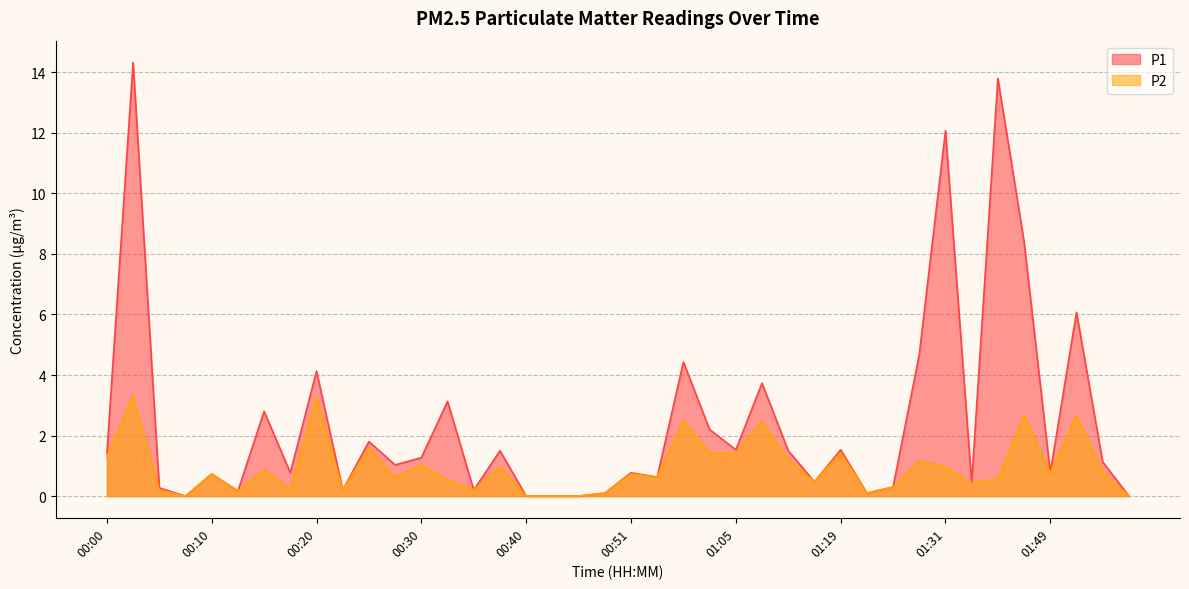

What is the sum of all P2 values?

38.1